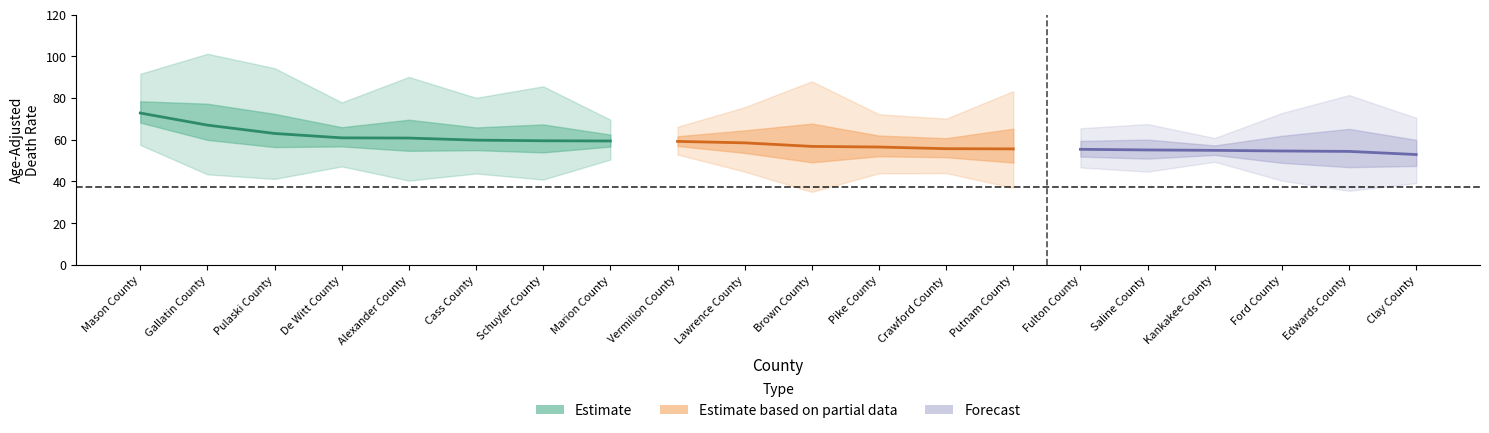

Which has a higher value, Clay County or De Witt County?

De Witt County